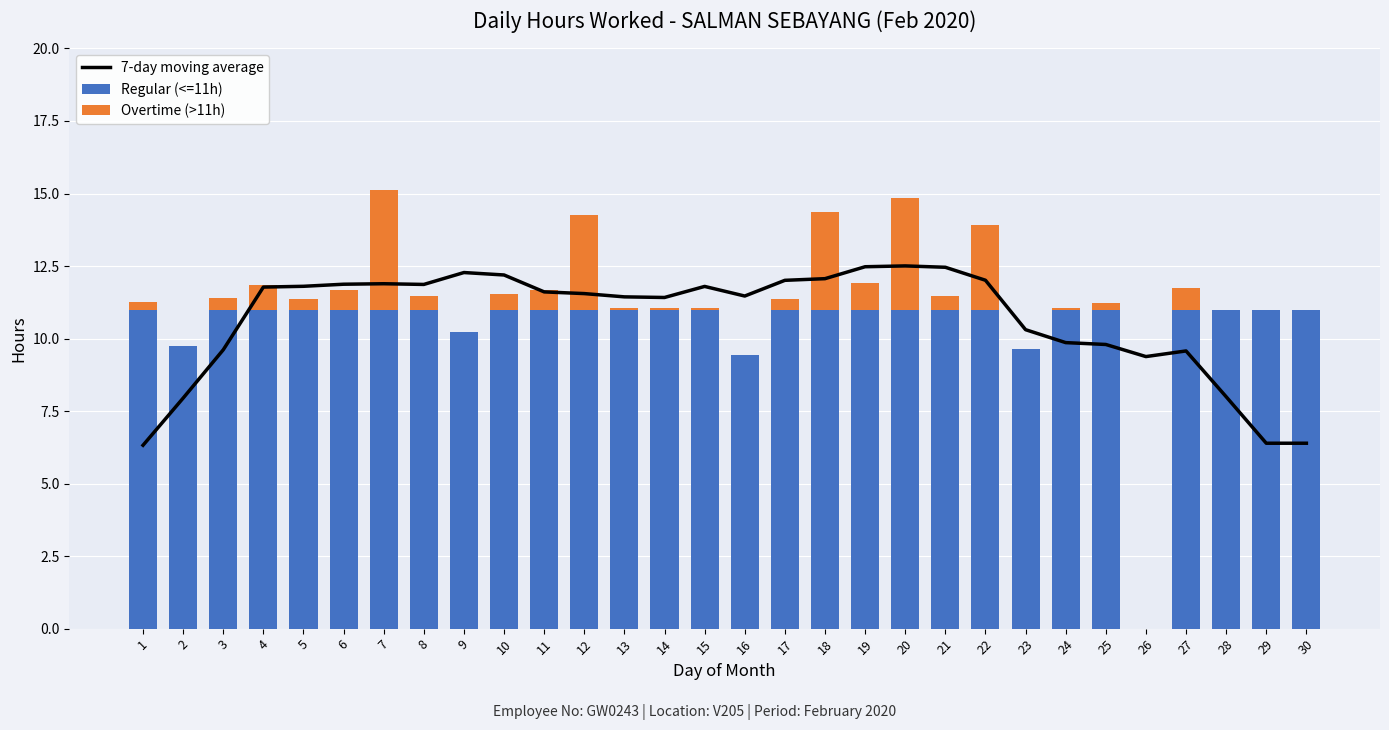

Reading left to right, extract all data points from this chart.

7-day moving average: 1=6.3	2=7.9	3=9.6	4=11.8	5=11.8	6=11.9	7=11.9	8=11.9	9=12.3	10=12.2	11=11.6	12=11.5	13=11.4	14=11.4	15=11.8	16=11.5	17=12.0	18=12.1	19=12.5	20=12.5	21=12.5	22=12.0	23=10.3	24=9.9	25=9.8	26=9.4	27=9.6	28=8.0	29=6.4	30=6.4
Regular (<=11h): 1=11.0	2=9.7	3=11.0	4=11.0	5=11.0	6=11.0	7=11.0	8=11.0	9=10.2	10=11.0	11=11.0	12=11.0	13=11.0	14=11.0	15=11.0	16=9.4	17=11.0	18=11.0	19=11.0	20=11.0	21=11.0	22=11.0	23=9.6	24=11.0	25=11.0	26=0.0	27=11.0	28=11.0	29=11.0	30=11.0
Overtime (>11h): 1=0.3	2=0.0	3=0.4	4=0.8	5=0.4	6=0.7	7=4.1	8=0.4	9=0.0	10=0.5	11=0.7	12=3.2	13=0.1	14=0.1	15=0.0	16=0.0	17=0.4	18=3.3	19=0.9	20=3.9	21=0.4	22=2.9	23=0.0	24=0.1	25=0.2	26=0.0	27=0.7	28=0.0	29=0.0	30=0.0